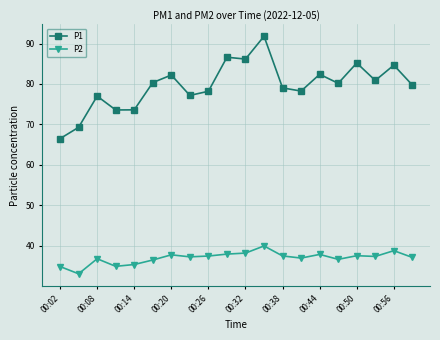

How many categories are shown in the chart?

20